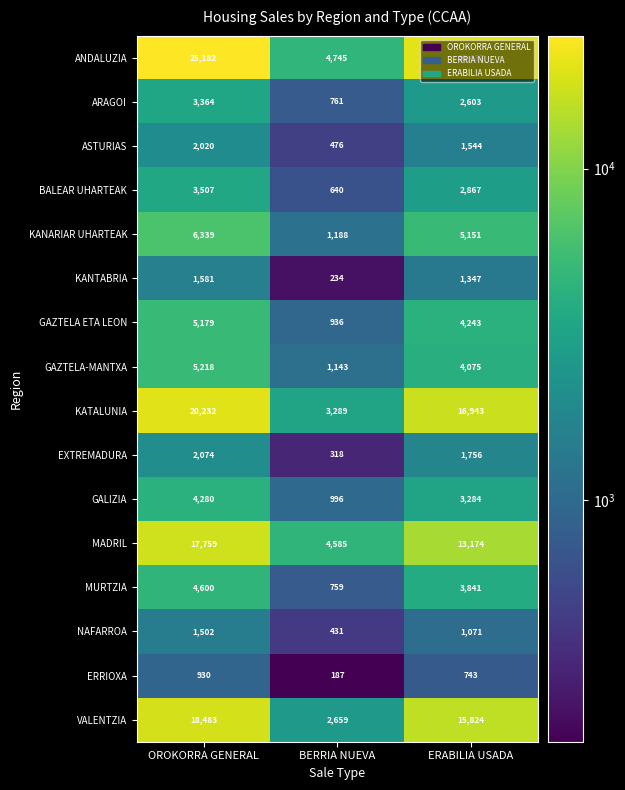

At BERRIA NUEVA, list the series in order from largest to smallest.

ANDALUZIA, MADRIL, KATALUNIA, VALENTZIA, KANARIAR UHARTEAK, GAZTELA-MANTXA, GALIZIA, GAZTELA ETA LEON, ARAGOI, MURTZIA, BALEAR UHARTEAK, ASTURIAS, NAFARROA, EXTREMADURA, KANTABRIA, ERRIOXA